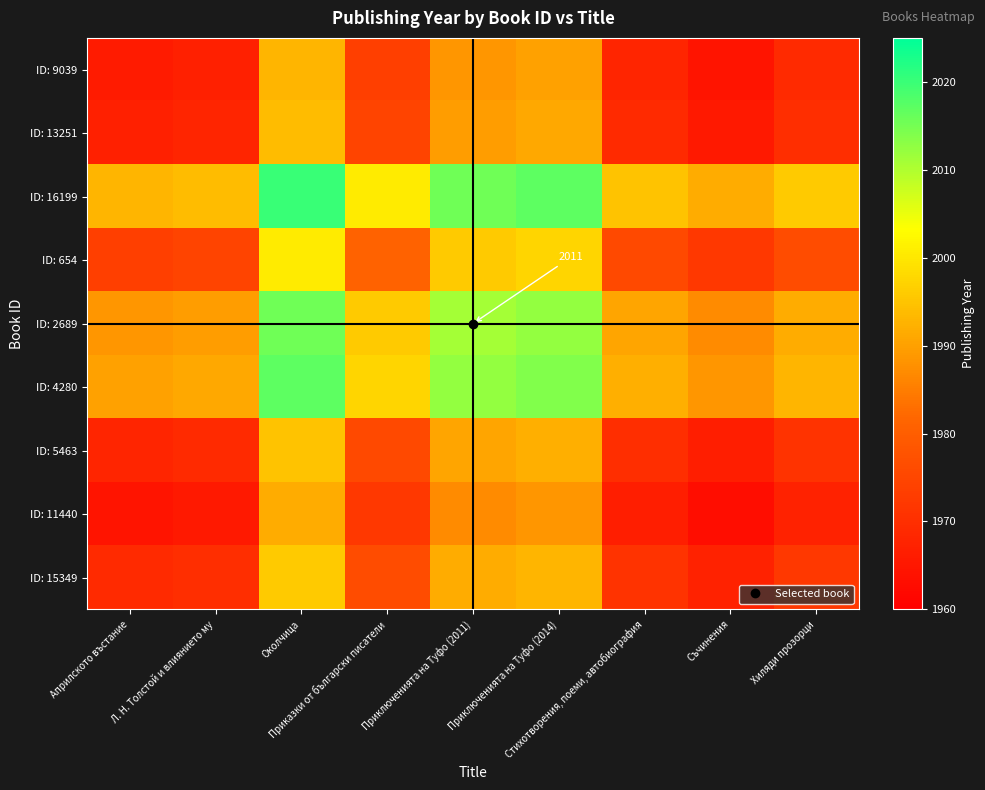

Count the number of categories in the chart.

9